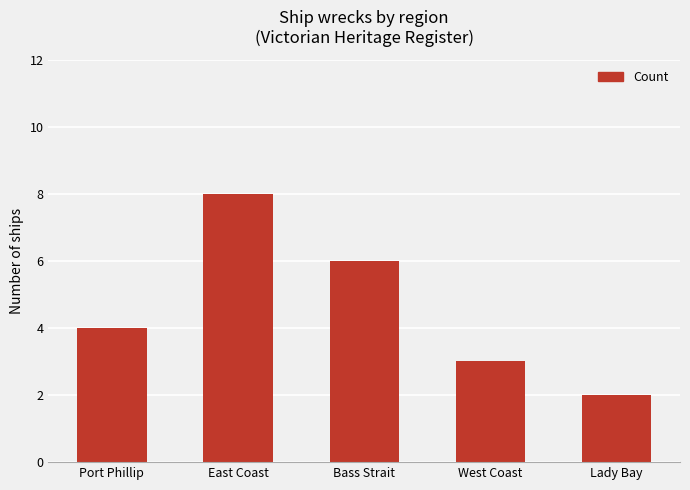

What is the maximum value shown in the chart?

8